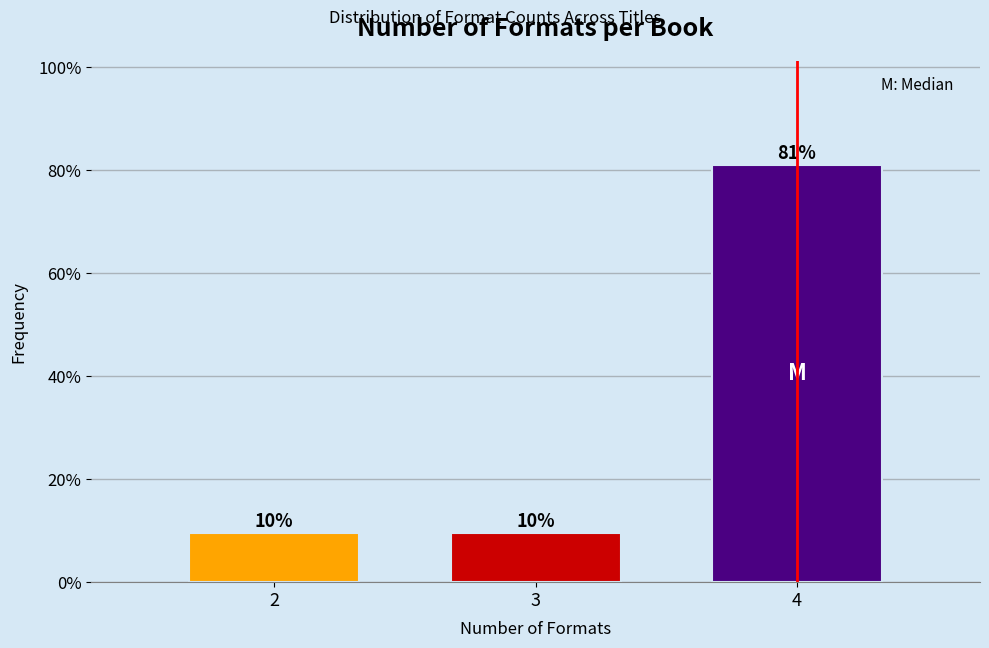

Does the chart contain any negative values?

No